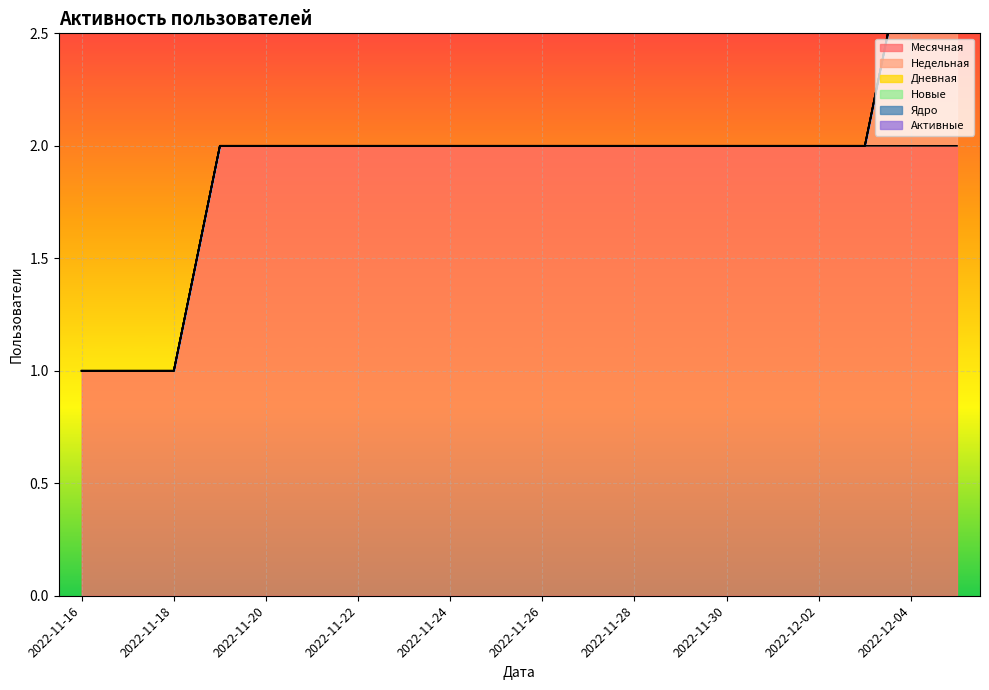

What position from the right is 2022-11-26?

10